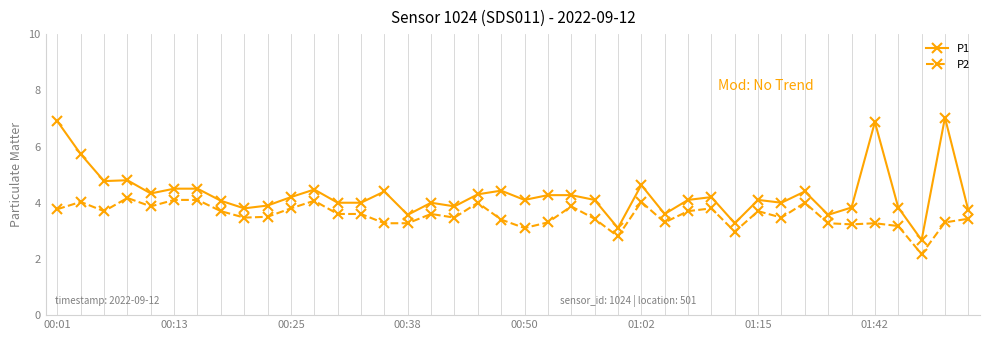

True or false: P2 and P1 intersect in this chart.

False